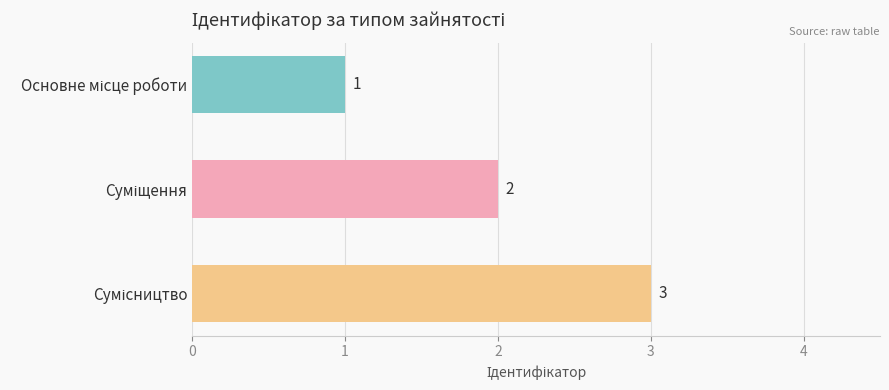

How many data points does each series have?

3